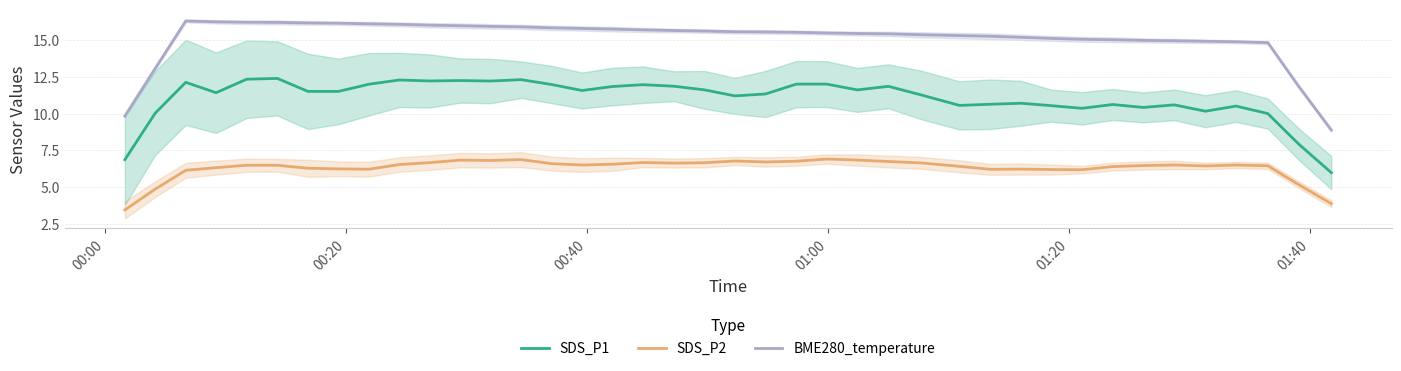

Reading left to right, what are all the values shown in this chart?

SDS_P1: 6.9	10.0	12.1	11.4	12.4	12.4	11.5	11.5	12.0	12.3	12.2	12.3	12.2	12.3	12.0	11.6	11.9	12.0	11.9	11.6	11.2	11.3	12.0	12.0	11.6	11.9	11.3	10.6	10.6	10.7	10.6	10.4	10.6	10.4	10.6	10.2	10.5	10.0	7.9	6.0
SDS_P2: 3.4	4.9	6.1	6.3	6.5	6.5	6.3	6.2	6.2	6.5	6.7	6.8	6.8	6.9	6.6	6.5	6.6	6.7	6.6	6.7	6.8	6.7	6.8	6.9	6.8	6.7	6.6	6.4	6.2	6.2	6.2	6.2	6.4	6.5	6.5	6.4	6.5	6.5	5.2	3.9
BME280_temperature: 9.8	13.1	16.3	16.3	16.2	16.2	16.2	16.2	16.1	16.1	16.0	16.0	16.0	15.9	15.9	15.8	15.8	15.7	15.7	15.6	15.6	15.6	15.6	15.5	15.5	15.5	15.4	15.3	15.3	15.2	15.1	15.1	15.0	15.0	15.0	14.9	14.9	14.9	11.9	8.9